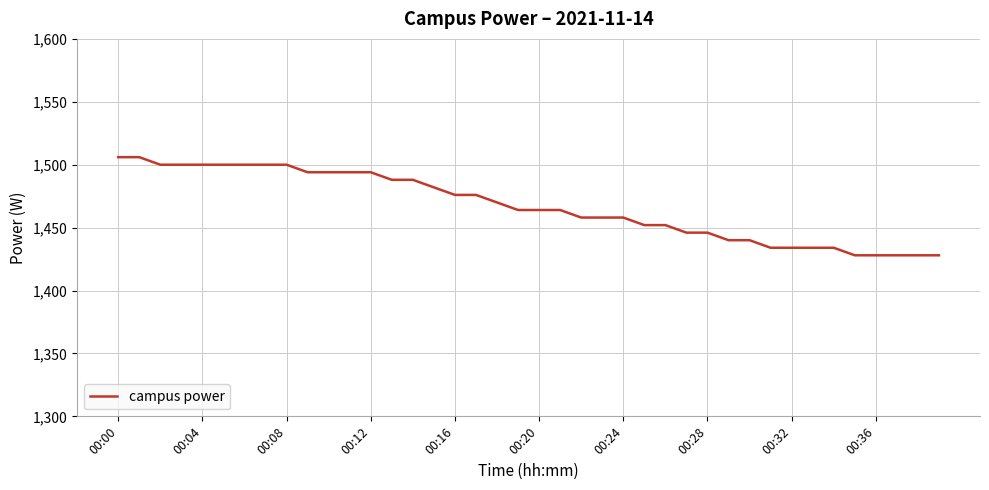

What is the difference between the maximum and minimum values?

78